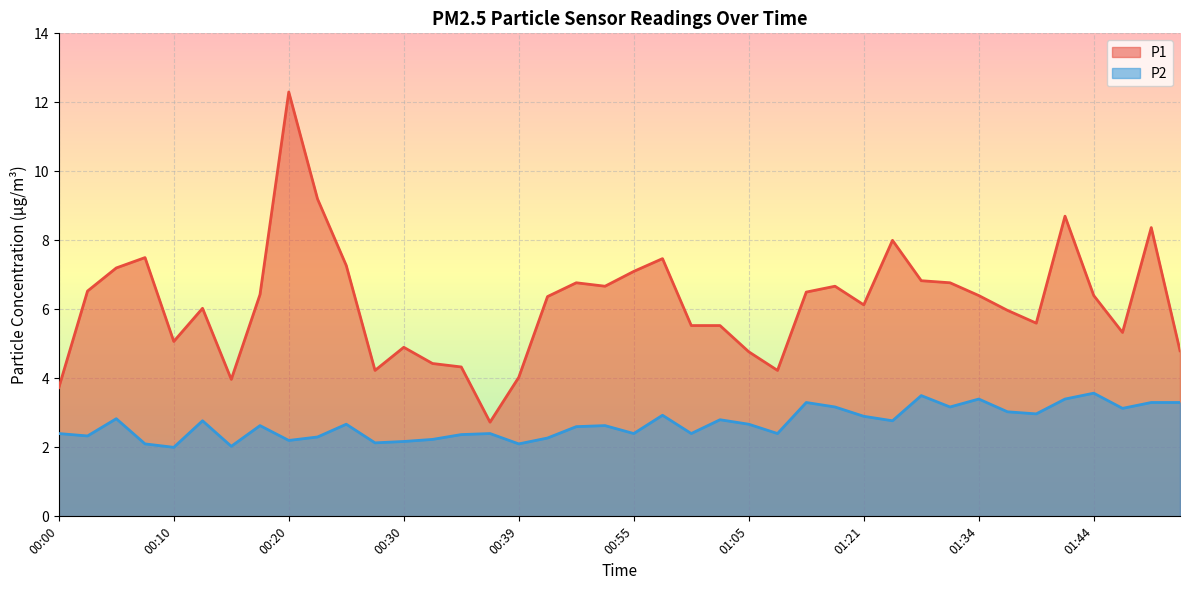

True or false: P2 and P1 cross at least once.

False